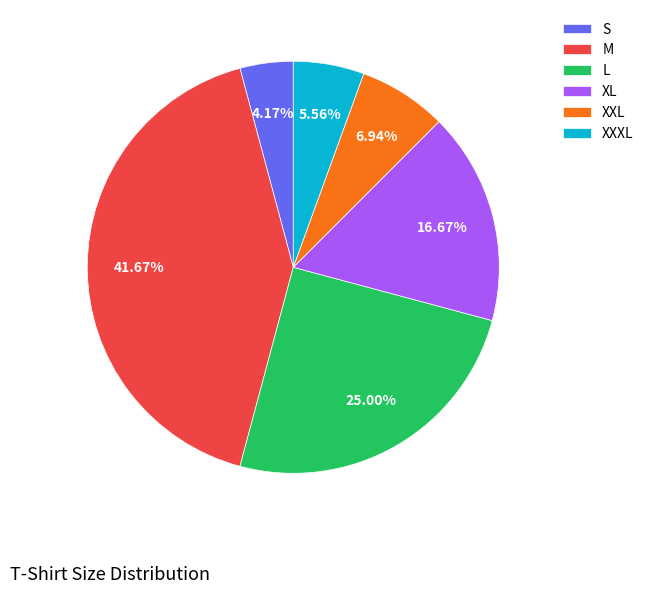

Does L represent more than half of the total?

No